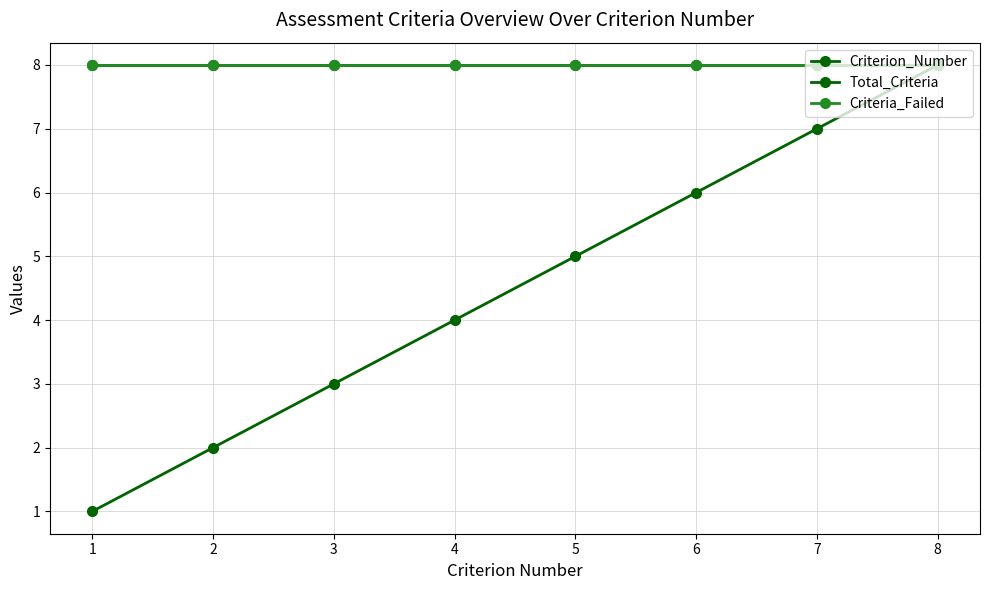

Is it true that Criteria_Failed equals 8 at 6?

True